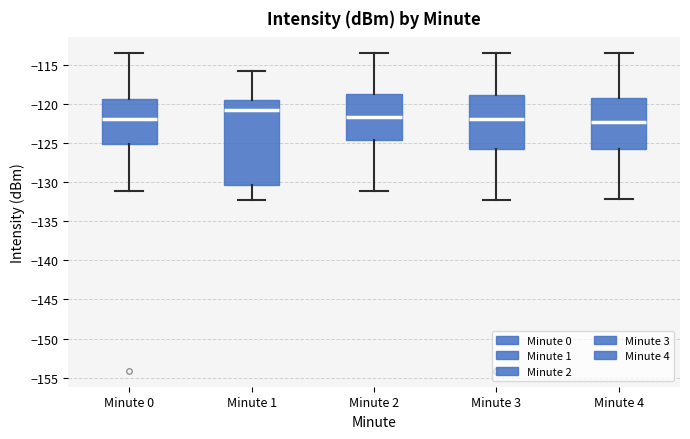

Reading left to right, transcribe this box plot: for each box, give where its median line is, the range the box spans, and where its two whiskers end, as read against the y-axis. The values are not printed on the chart, so give them approximately, as read against the axis.

Minute 0: median -122.0, box -125.0 to -119.5, whiskers -131.0 to -113.5
Minute 1: median -121.0, box -130.5 to -119.5, whiskers -132.5 to -116.0
Minute 2: median -121.5, box -124.5 to -119.0, whiskers -131.0 to -113.5
Minute 3: median -122.0, box -125.5 to -119.0, whiskers -132.5 to -113.5
Minute 4: median -122.5, box -125.5 to -119.5, whiskers -132.0 to -113.5